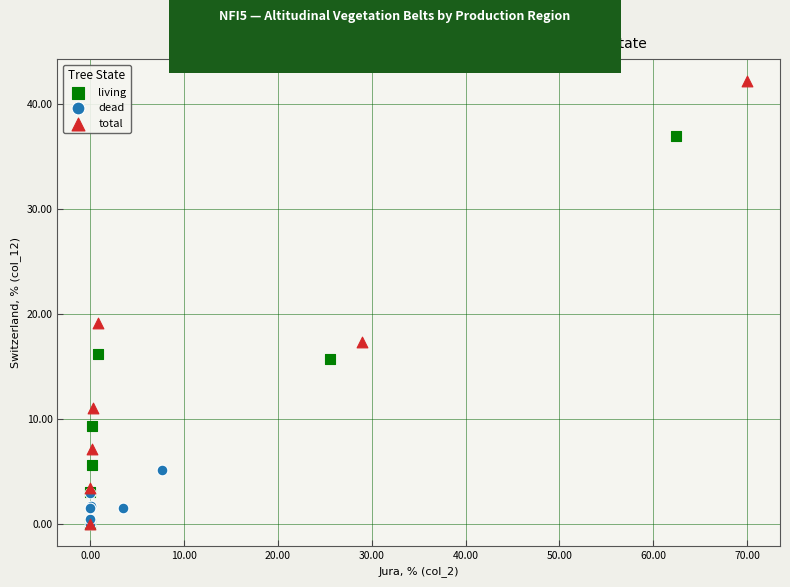

Which series has the largest Y range (max minus min)?

total